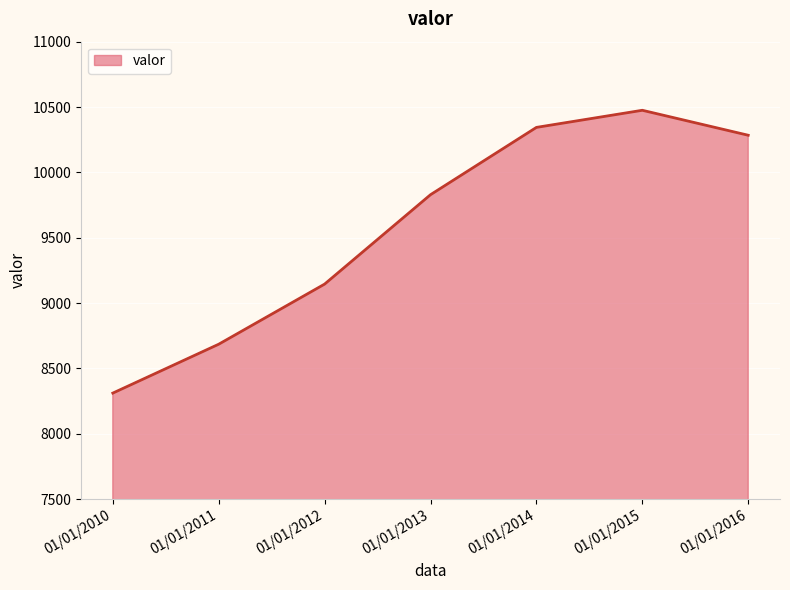

What is the average value?

9582